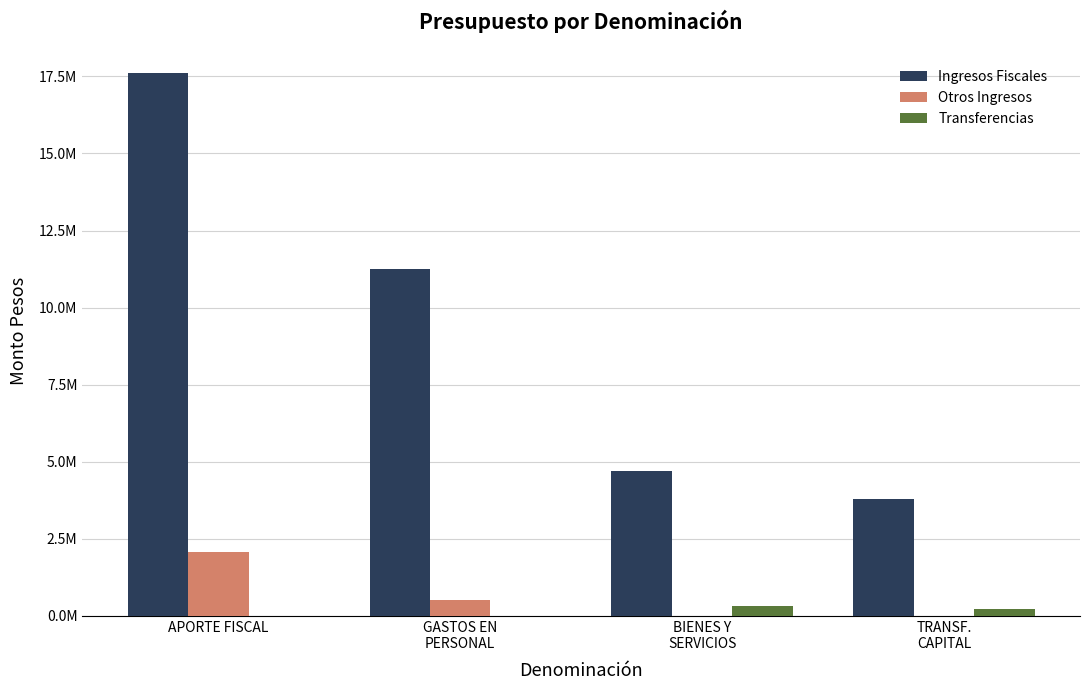

Are the bars horizontal?

No